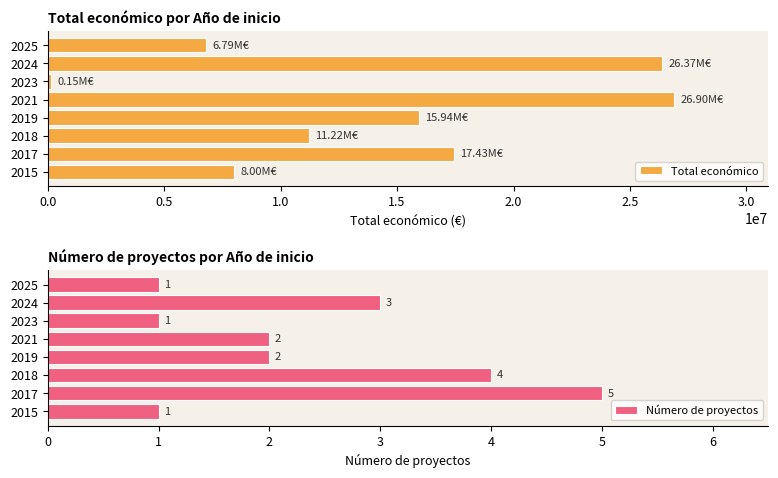

What is the difference between the maximum and minimum values in the Total económico series?

26752190